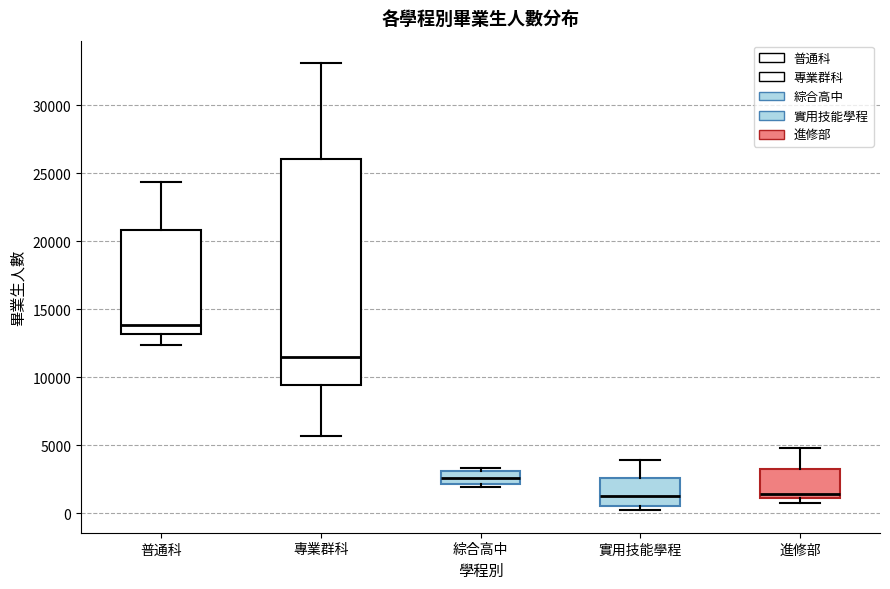

Which box is the tallest, from its lower edge to its upper edge?

專業群科